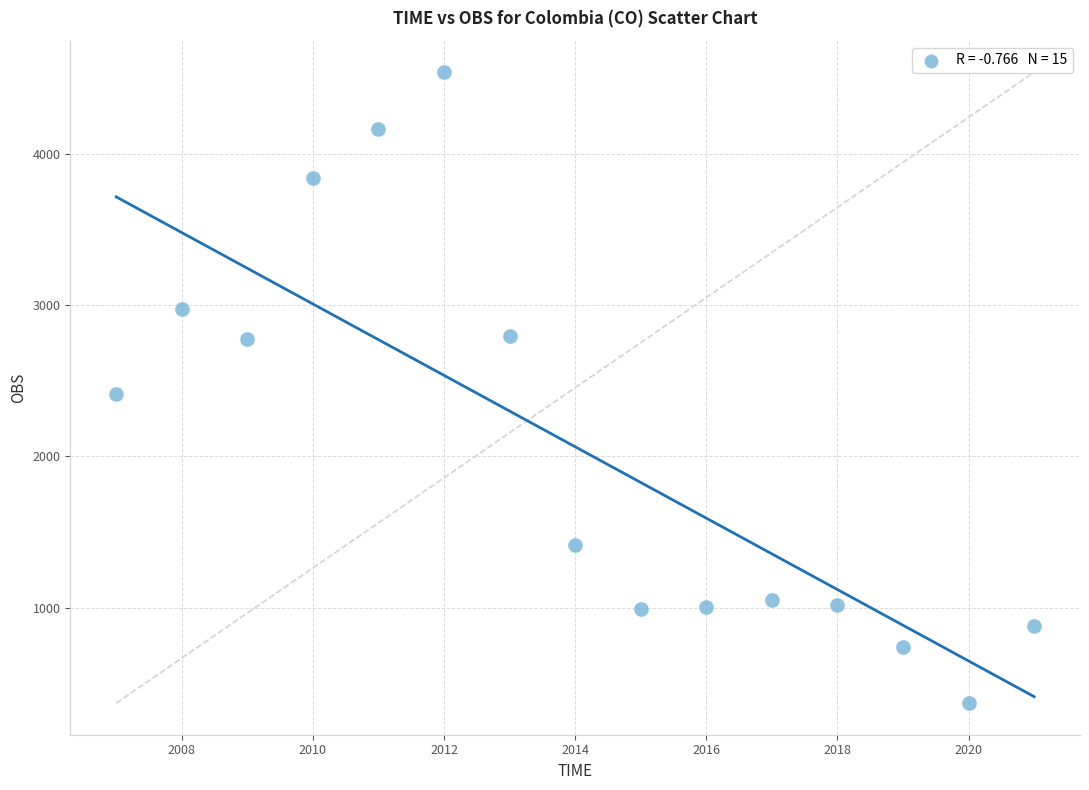

What is the range of X values (max minus min)?

14.0